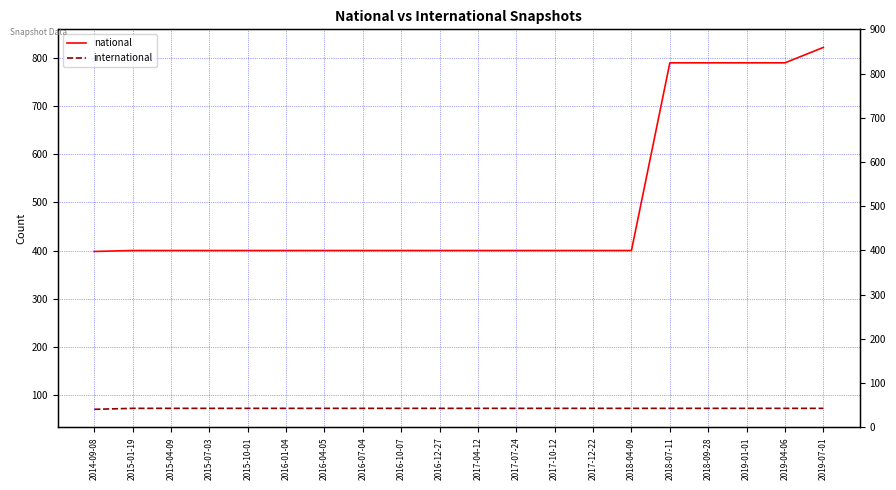

How many lines are shown in the chart?

2